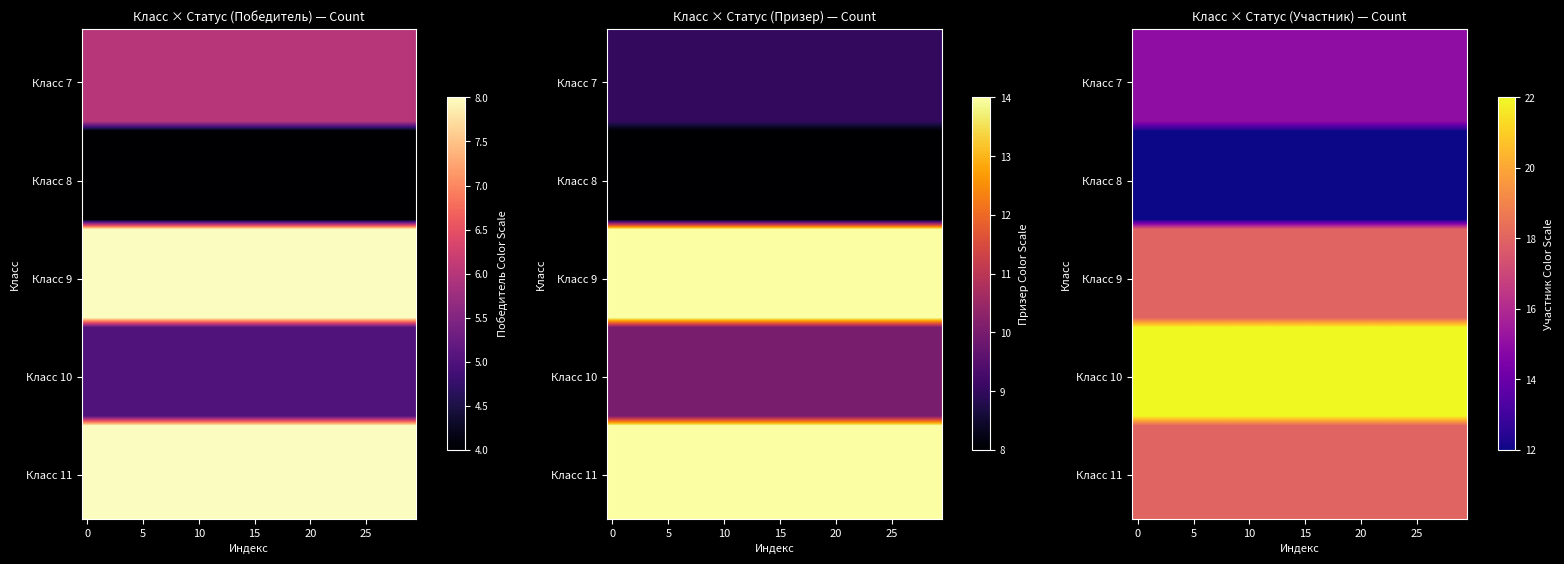

What is the minimum value shown in the chart?

4